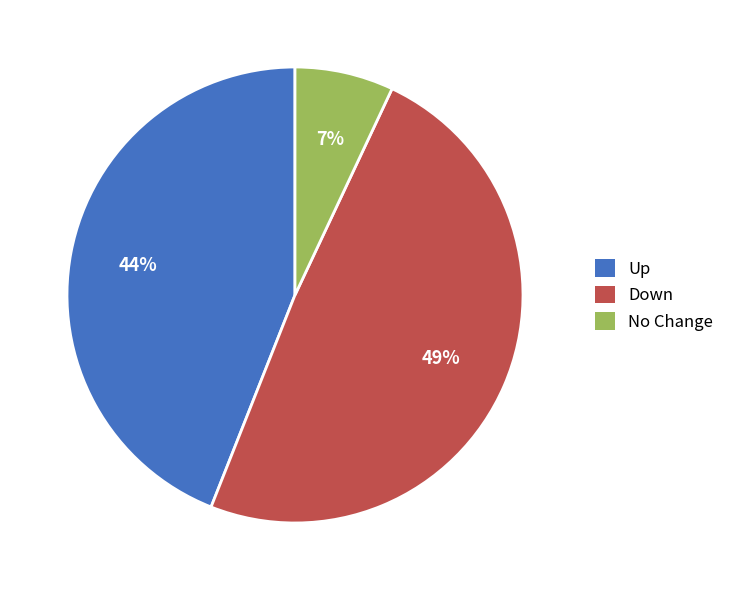

What percentage is the Down slice, to the nearest percent?

49%